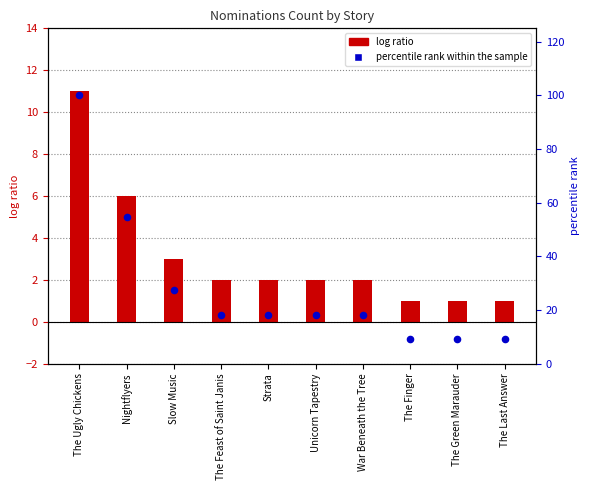

Which series has the largest total across all categories?

percentile rank within the sample